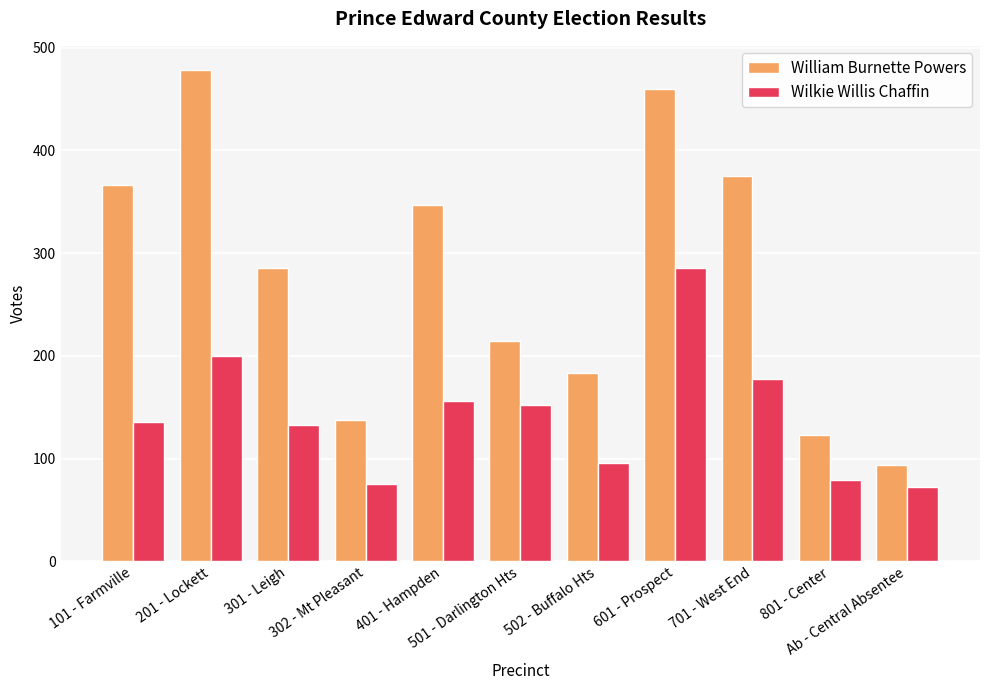

Reading right to left, what are all the values shown in this chart?

William Burnette Powers: Ab - Central Absentee=94	801 - Center=123	701 - West End=375	601 - Prospect=460	502 - Buffalo Hts=183	501 - Darlington Hts=214	401 - Hampden=347	302 - Mt Pleasant=138	301 - Leigh=286	201 - Lockett=478	101 - Farmville=366
Wilkie Willis Chaffin: Ab - Central Absentee=72	801 - Center=79	701 - West End=177	601 - Prospect=286	502 - Buffalo Hts=96	501 - Darlington Hts=152	401 - Hampden=156	302 - Mt Pleasant=75	301 - Leigh=133	201 - Lockett=200	101 - Farmville=136